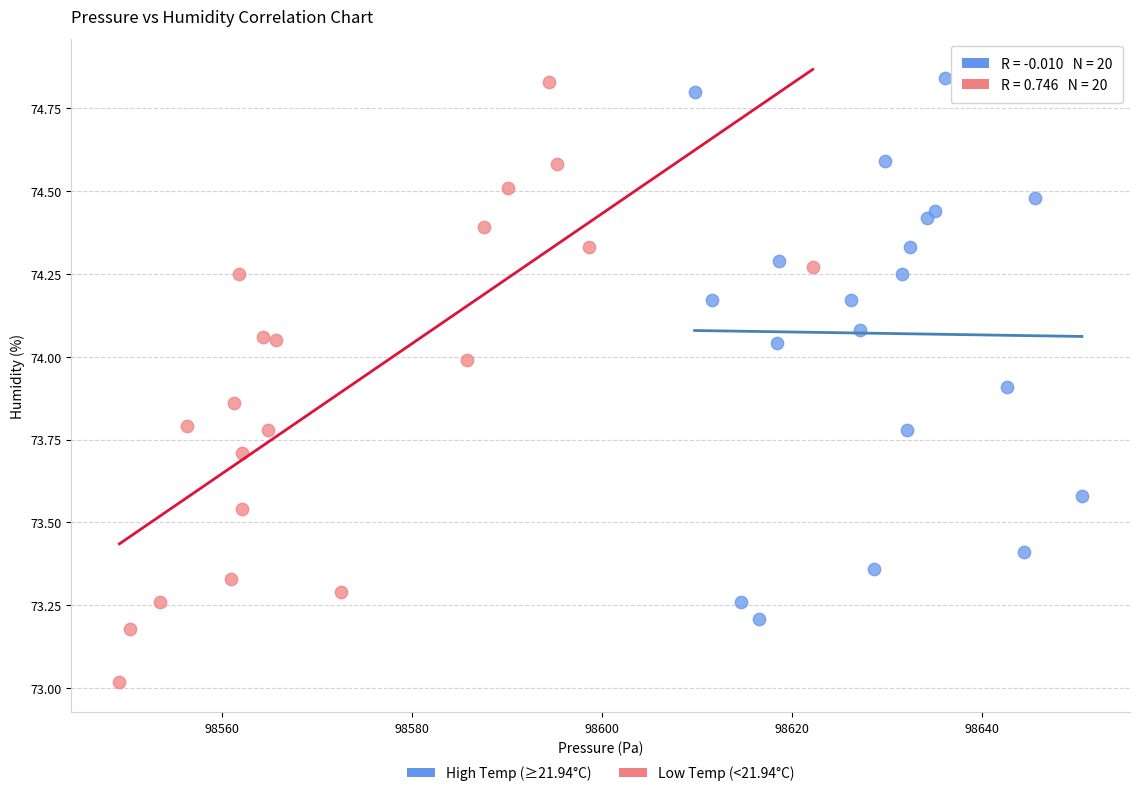

Which series has the largest Y range (max minus min)?

Low Temp (<21.94°C)